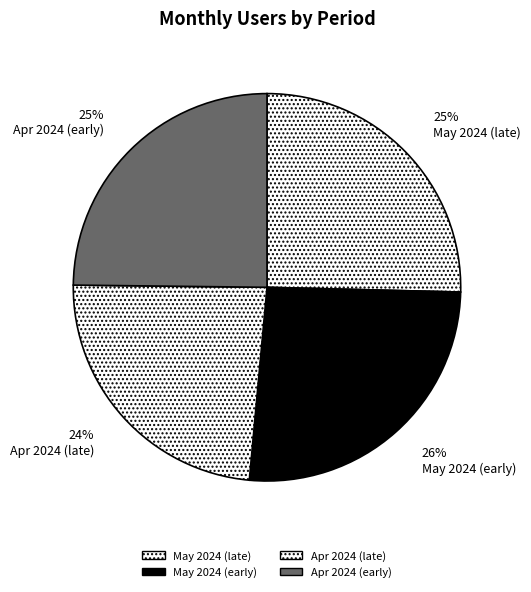

What is the largest slice in the pie chart?

May 2024 (early)